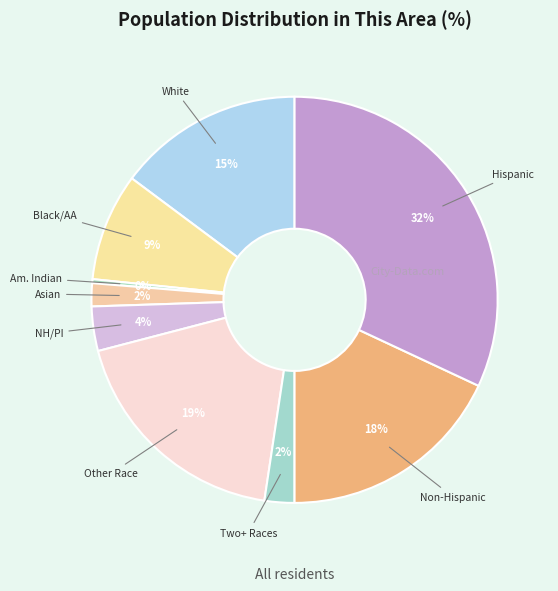

Count the number of slices in the pie.

9